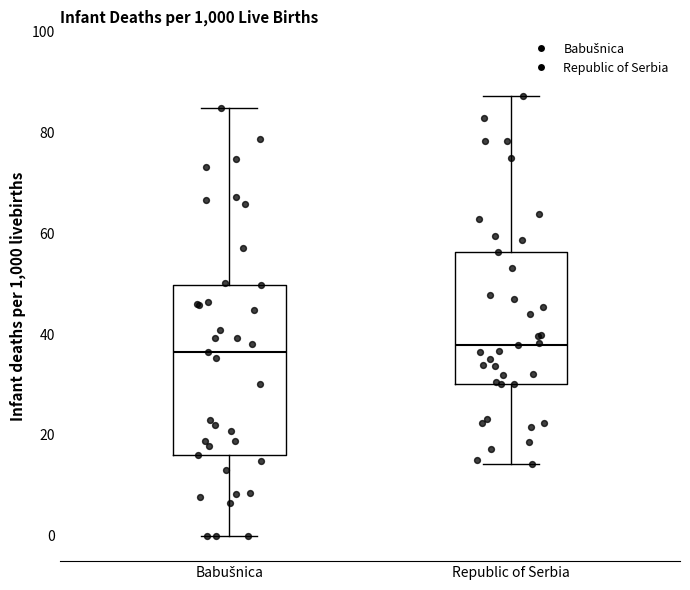

Where is the lower edge of the box for Babušnica on the y-axis? The values are not printed on the chart, so give them approximately, as read against the axis.

16